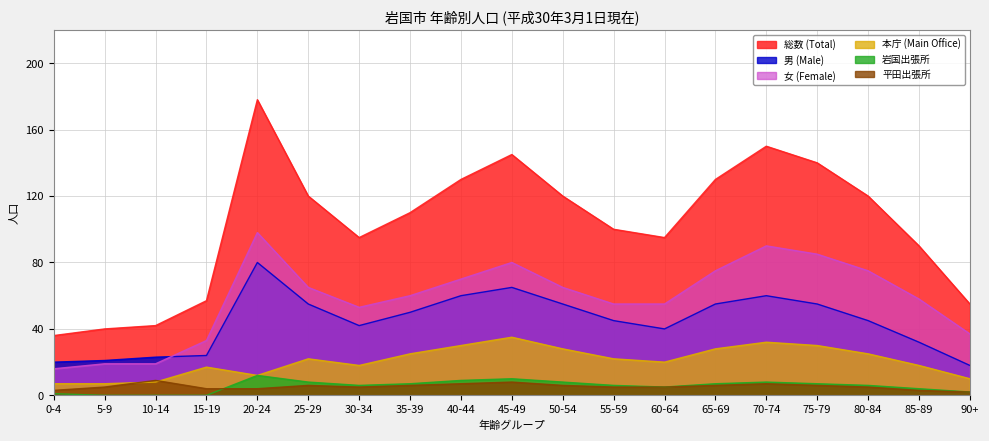

What is the sum of all 平田出張所 values?

102